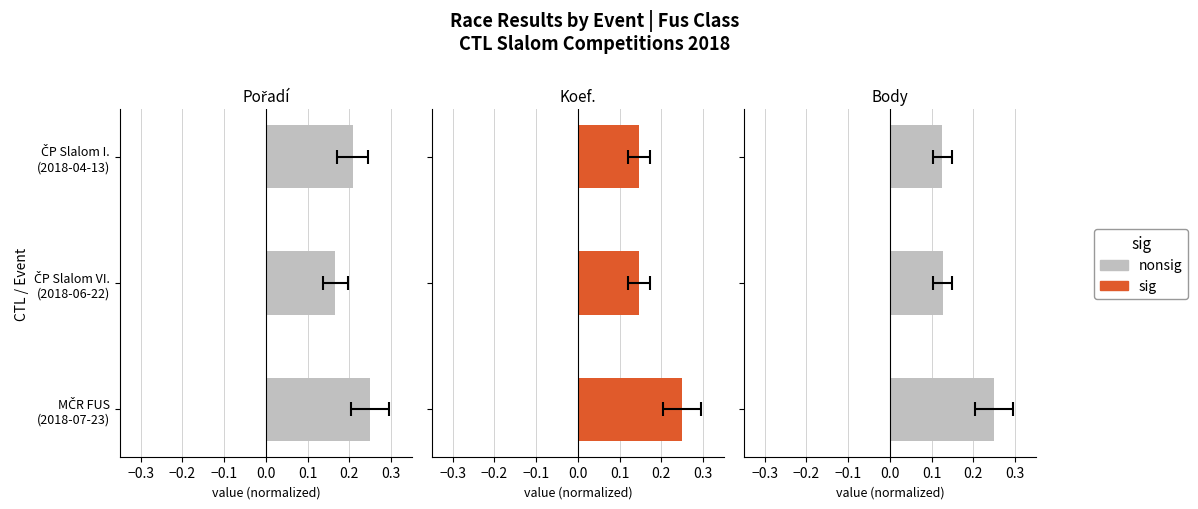

What is the maximum value shown in the chart?

0.2